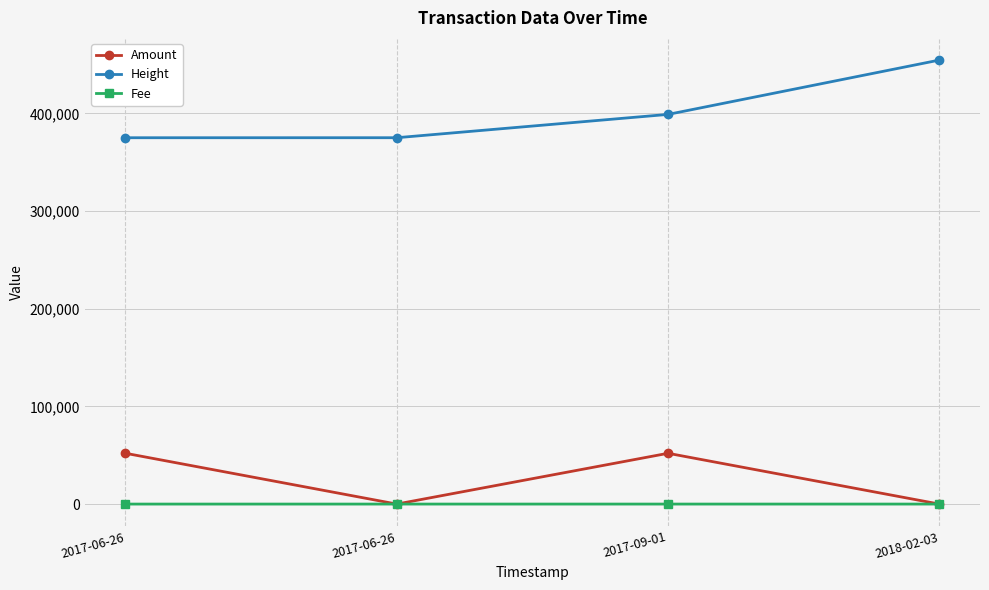

True or false: Fee has more than 2 interior local peaks.

False